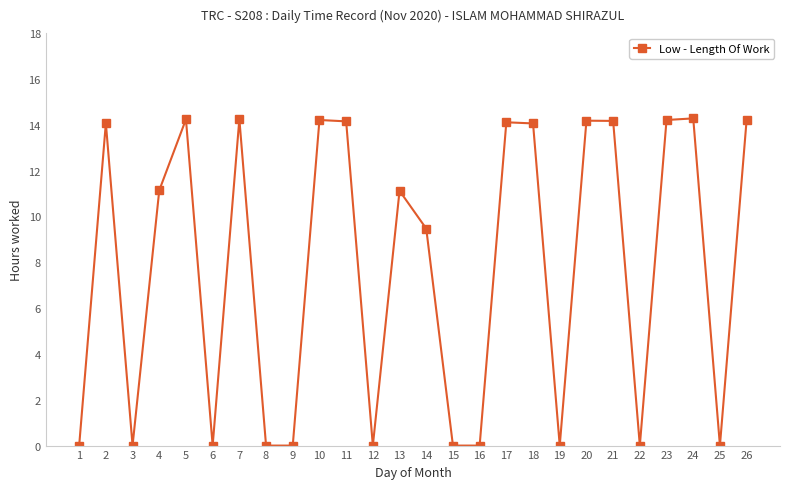

What is the sum of the values at 22 and 2?

14.1